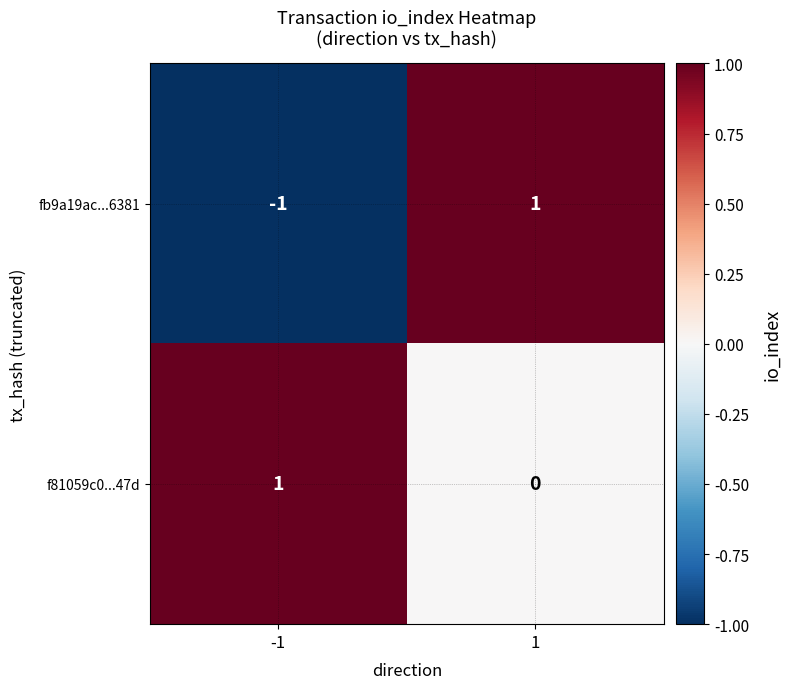

Between -1 and 1, which series saw the biggest shift?

fb9a19ac...6381